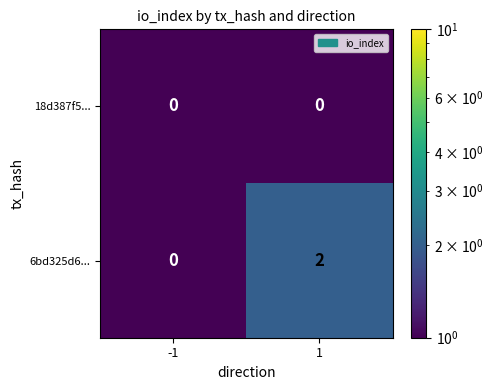

Which series changed the most between -1 and 1?

6bd325d6...